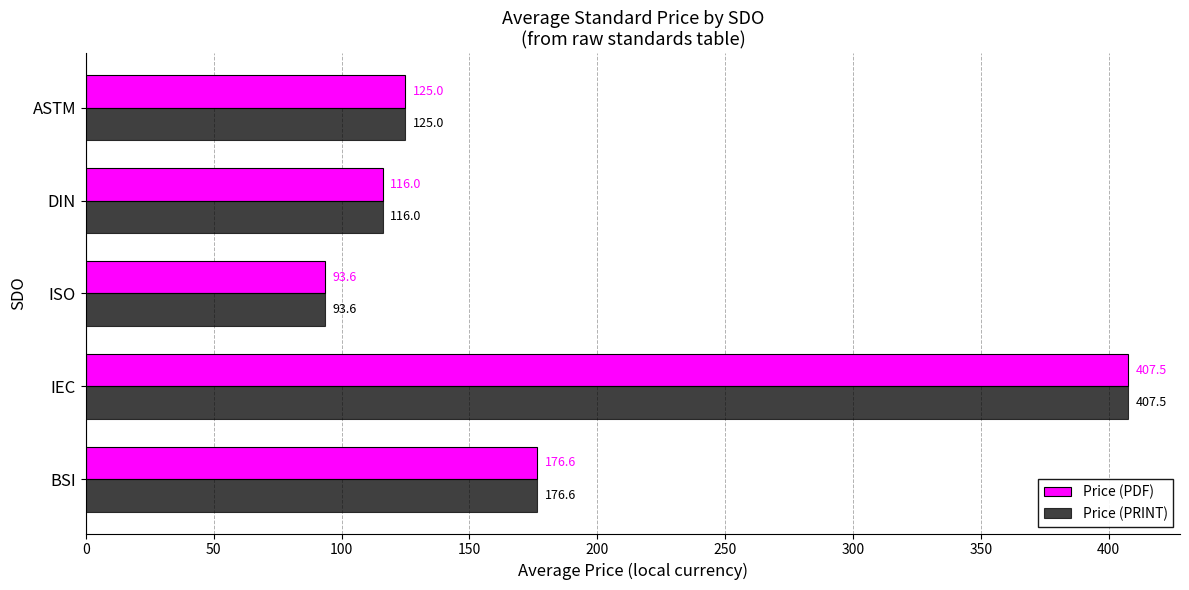

At which category is the sum across all series the highest?

IEC